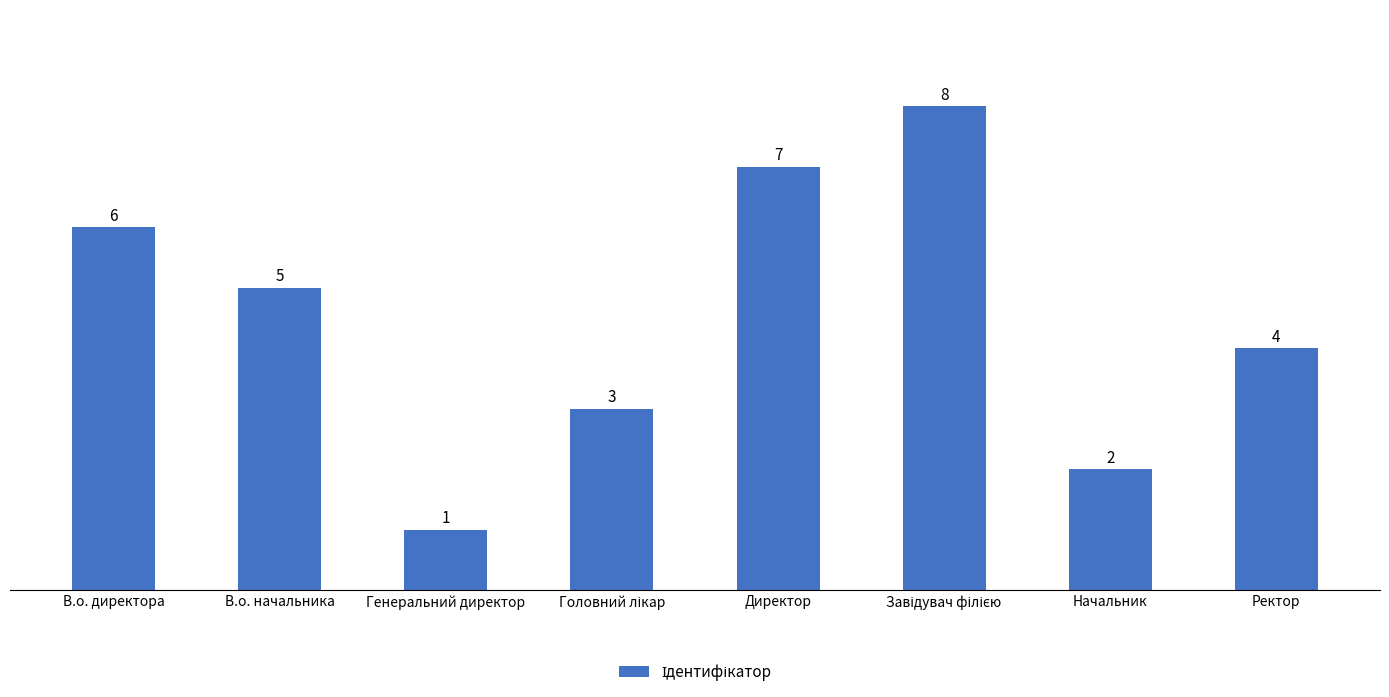

Count the values in the range 3 to 7.

5